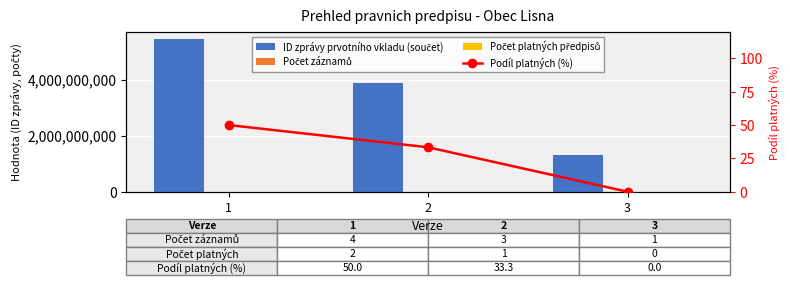

Reading left to right, transcribe all the data shown in this chart.

ID zprávy prvotního vkladu (součet): 1=5447769007.0	2=3871978882.0	3=1318934195.0
Počet záznamů: 1=4.0	2=3.0	3=1.0
Počet platných předpisů: 1=2.0	2=1.0	3=0.0
Podíl platných (%): 1=50.0	2=33.3	3=0.0